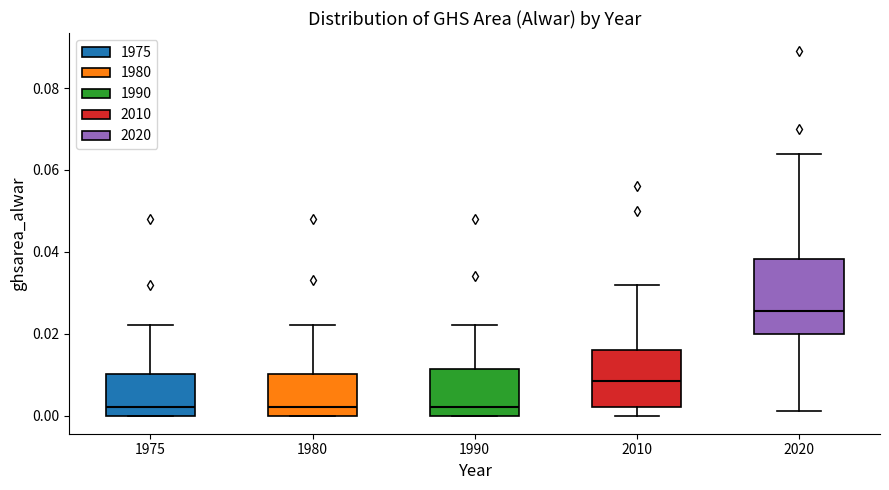

Comparing the boxes themselves (not the whiskers), which one is the tallest?

2020